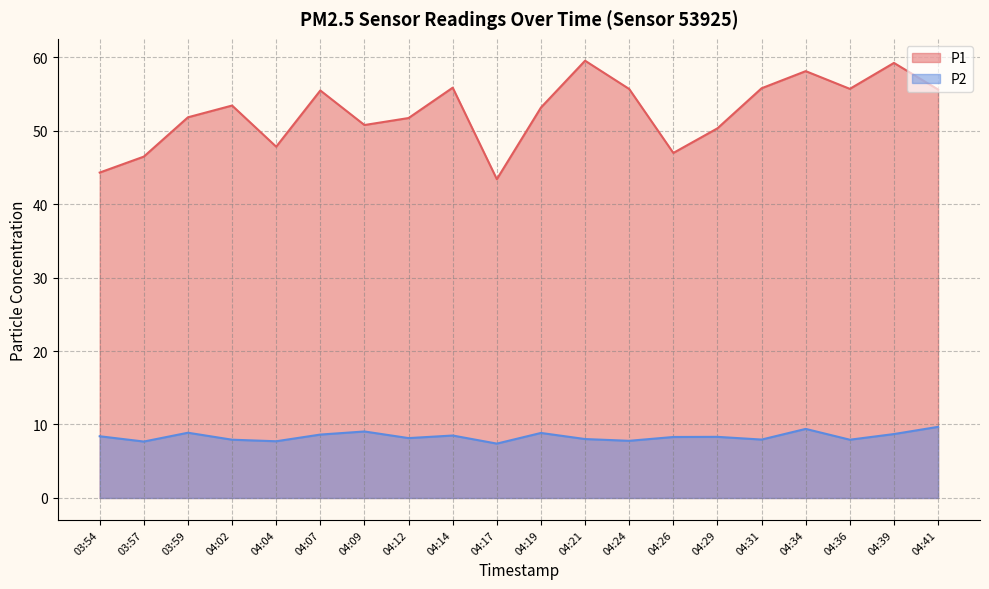

How many series are shown in this chart?

2